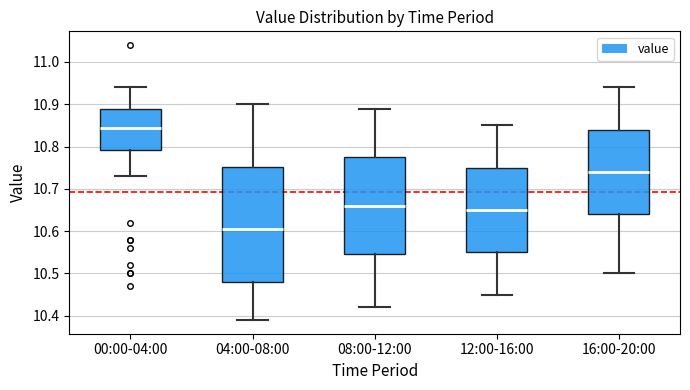

Reading left to right, transcribe this box plot: for each box, give where its median line is, the range the box spans, and where its two whiskers end, as read against the y-axis. The values are not printed on the chart, so give them approximately, as read against the axis.

00:00-04:00: median 10.85, box 10.79 to 10.89, whiskers 10.73 to 10.94
04:00-08:00: median 10.61, box 10.48 to 10.75, whiskers 10.39 to 10.90
08:00-12:00: median 10.66, box 10.55 to 10.78, whiskers 10.42 to 10.89
12:00-16:00: median 10.65, box 10.55 to 10.75, whiskers 10.45 to 10.85
16:00-20:00: median 10.74, box 10.64 to 10.84, whiskers 10.50 to 10.94